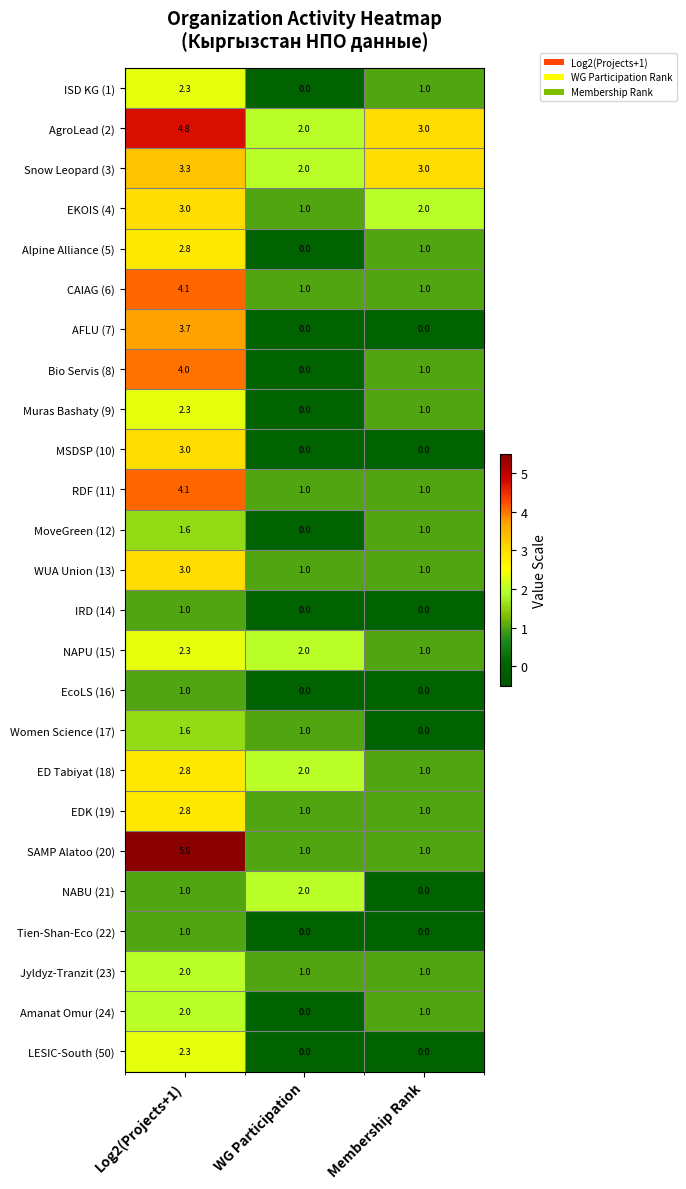

Which series has the widest spread of values?

SAMP Alatoo (20)